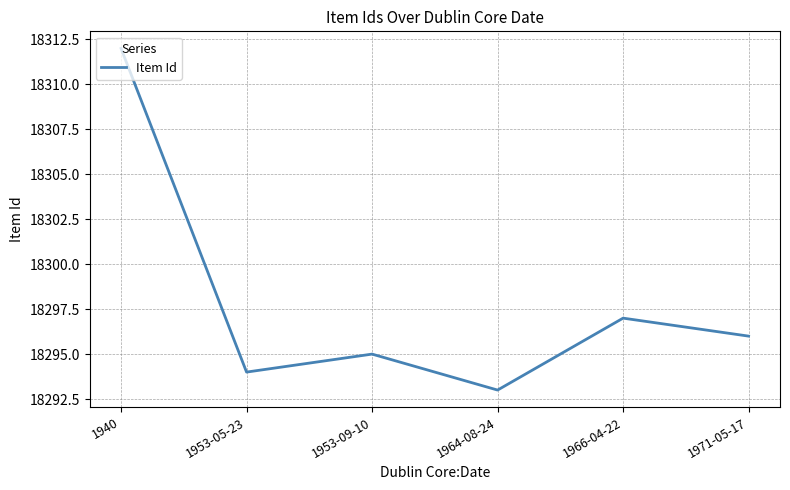

Read the value at 1964-08-24, to the nearest 10.

18290